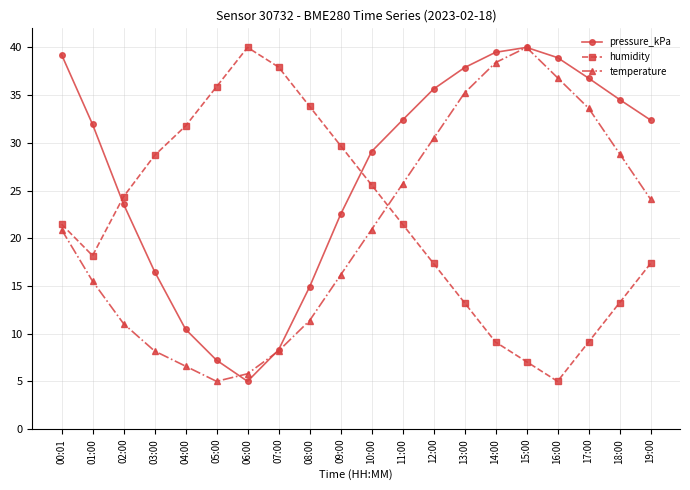

Does the chart have visible grid lines?

Yes